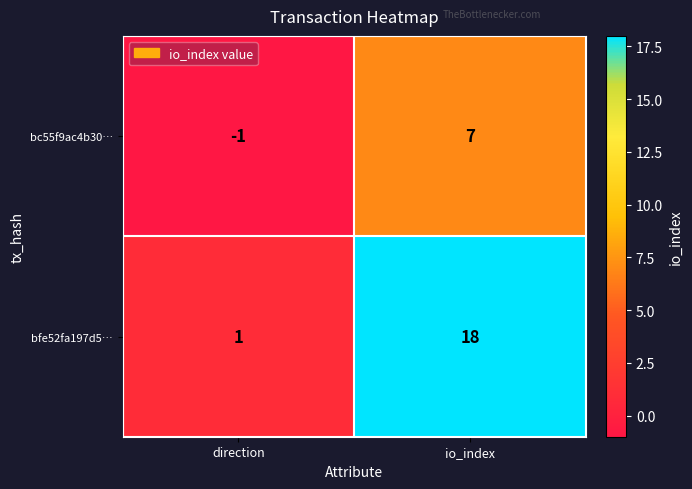

The bfe52fa197d5… series shows 1 at direction. True or false?

True